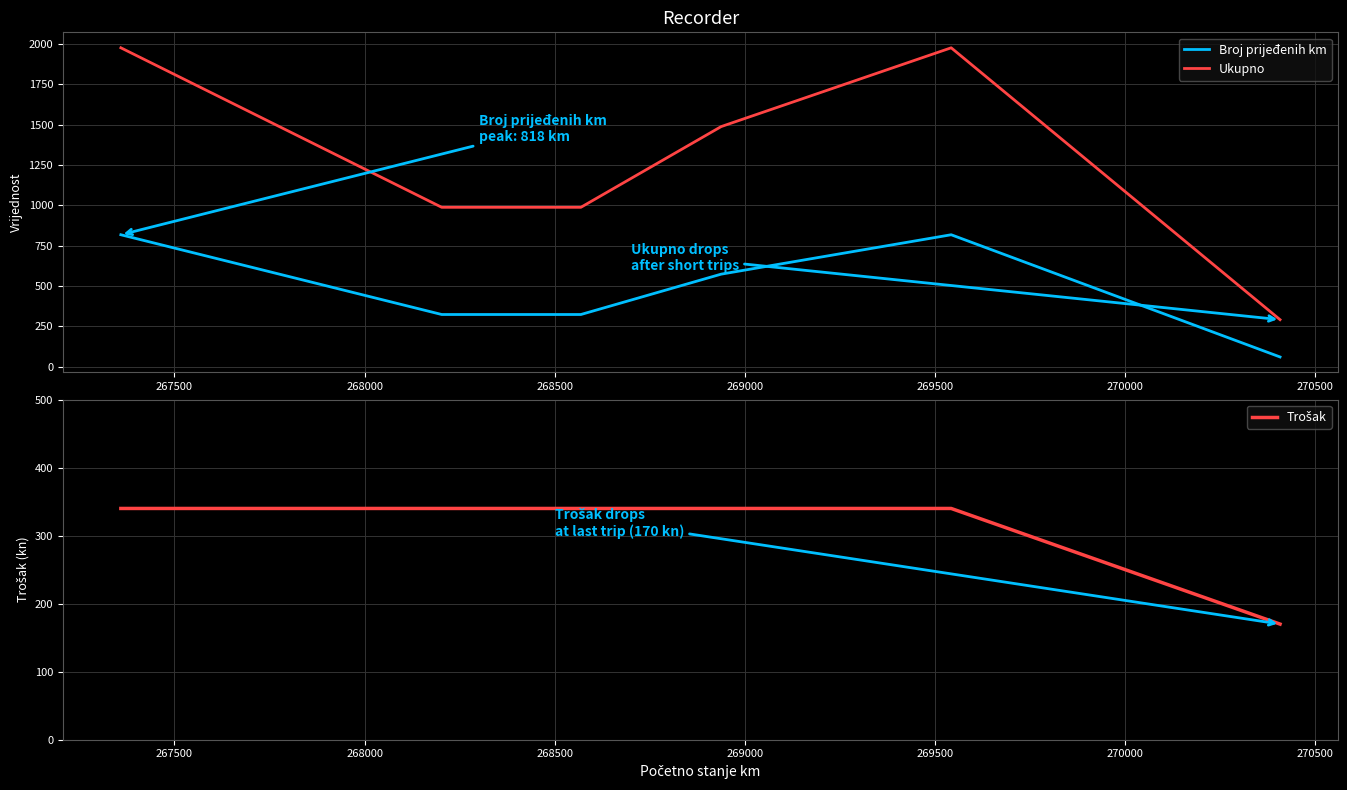

Reading left to right, list all the values displayed in this chart.

Broj prijeđenih km: 818	324	324	574	818	61
Ukupno: 1976	988	988	1488	1976	292
Trošak: 340	340	340	340	340	170